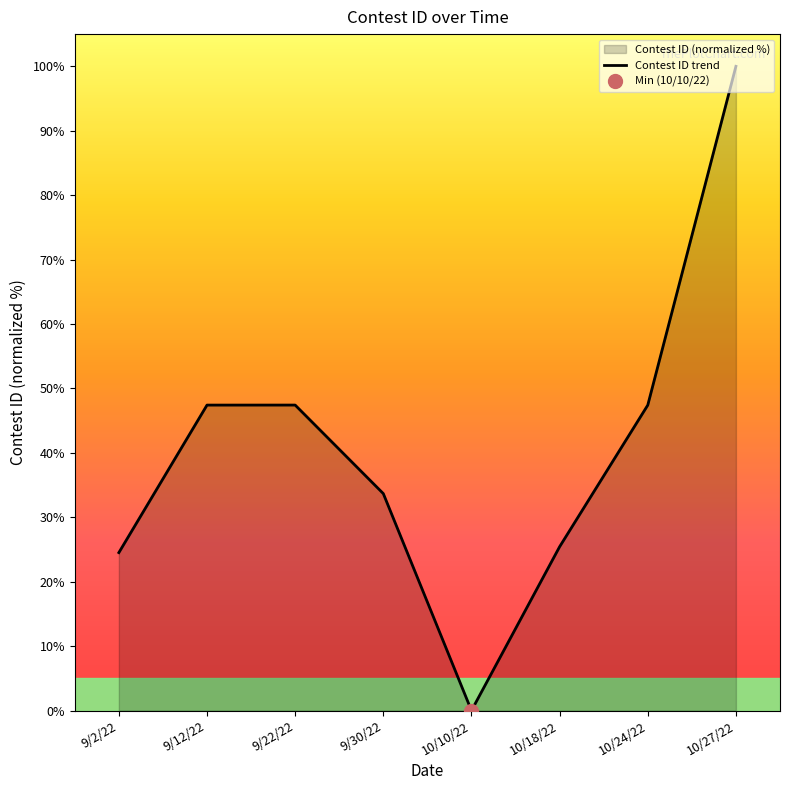

True or false: the data shows 100.0 at 10/27/22.

True